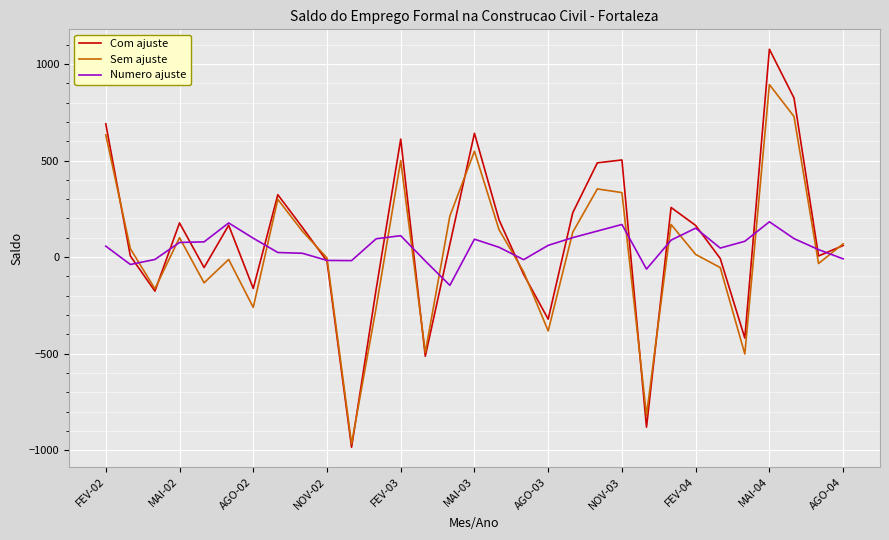

Count the number of categories in the chart.

31